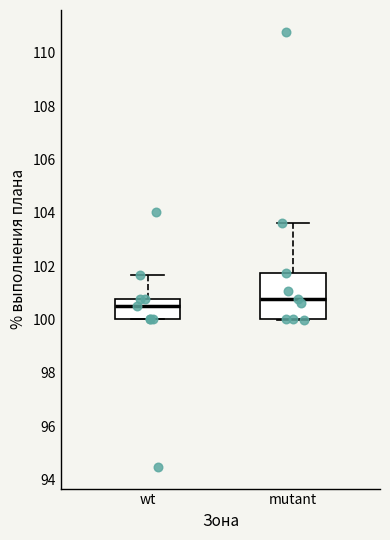

Where is the upper edge of the box for mutant on the y-axis? The values are not printed on the chart, so give them approximately, as read against the axis.

101.8